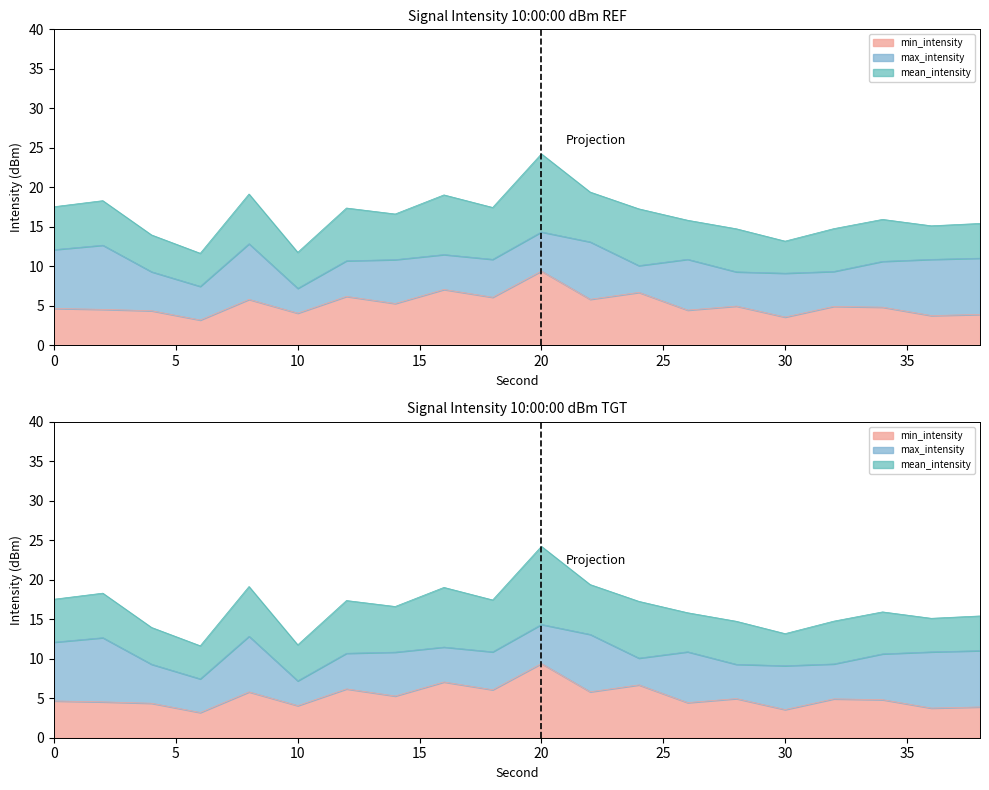

In min_intensity, how many points are higher than both neighbors (excluding endpoints)?

7